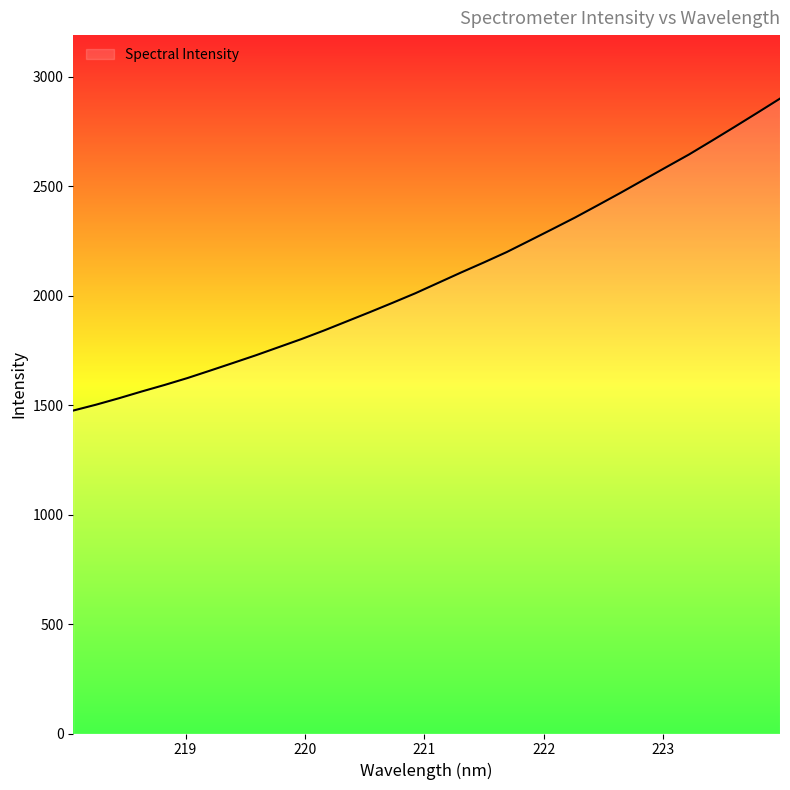

Count the number of categories in the chart.

32